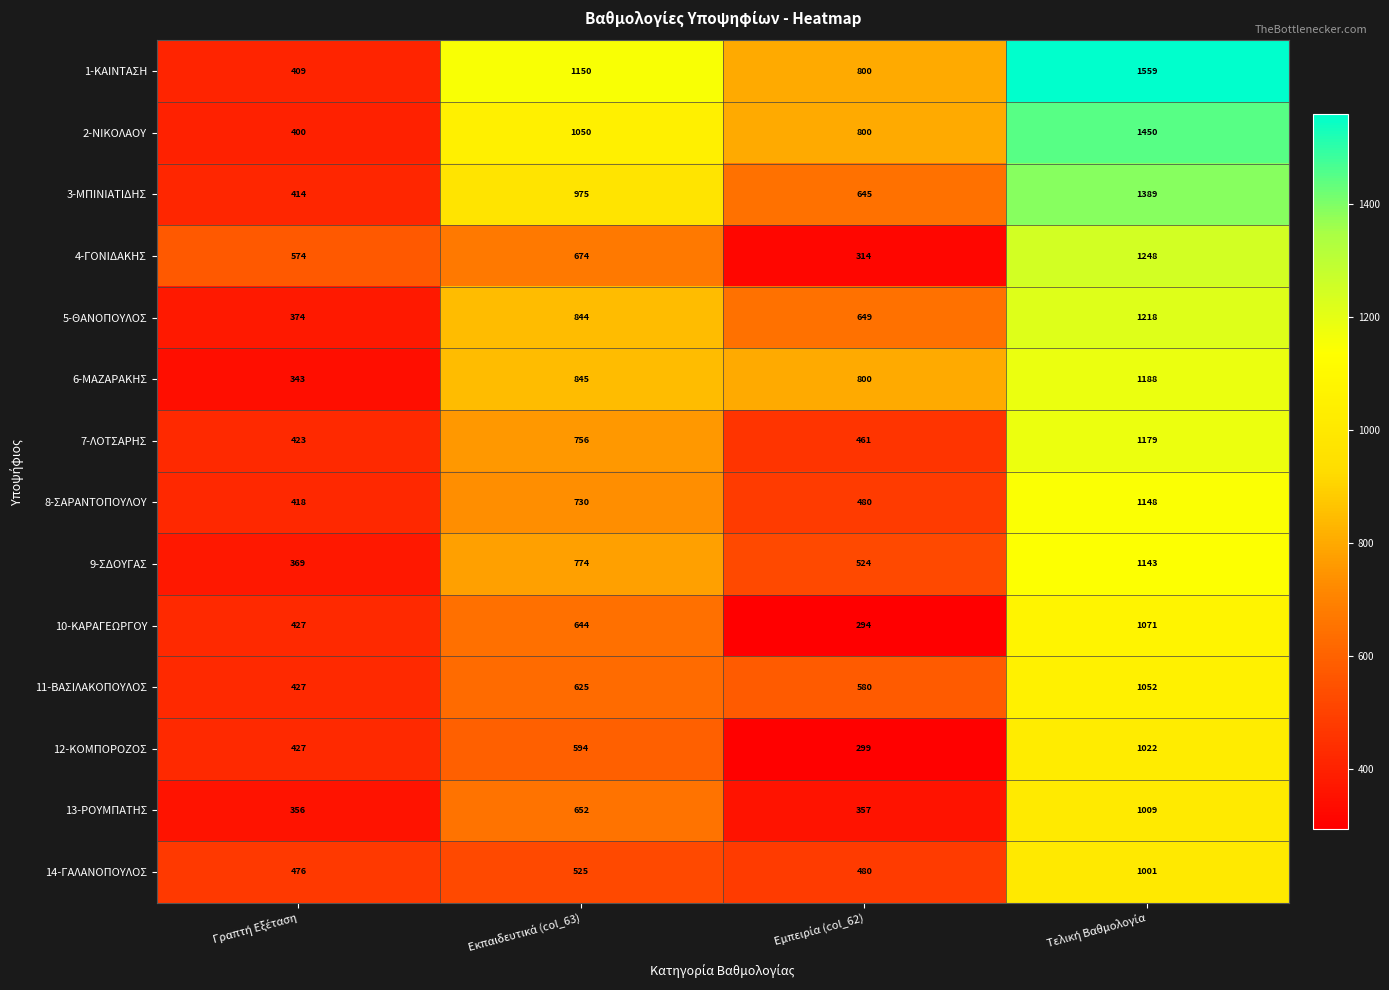

Rank the series by their maximum value, from lowest to highest.

14-ΓΑΛΑΝΟΠΟΥΛΟΣ, 13-ΡΟΥΜΠΑΤΗΣ, 12-ΚΟΜΠΟΡΟΖΟΣ, 11-ΒΑΣΙΛΑΚΟΠΟΥΛΟΣ, 10-ΚΑΡΑΓΕΩΡΓΟΥ, 9-ΣΔΟΥΓΑΣ, 8-ΣΑΡΑΝΤΟΠΟΥΛΟΥ, 7-ΛΟΤΣΑΡΗΣ, 6-ΜΑΖΑΡΑΚΗΣ, 5-ΘΑΝΟΠΟΥΛΟΣ, 4-ΓΟΝΙΔΑΚΗΣ, 3-ΜΠΙΝΙΑΤΙΔΗΣ, 2-ΝΙΚΟΛΑΟΥ, 1-ΚΑΙΝΤΑΣΗ